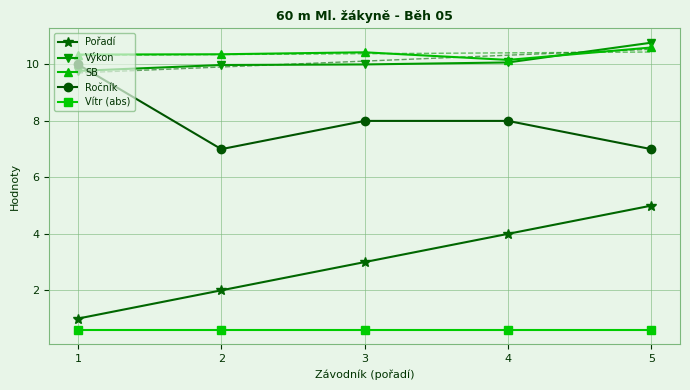

Between 2 and 3, which series saw the biggest shift?

Pořadí